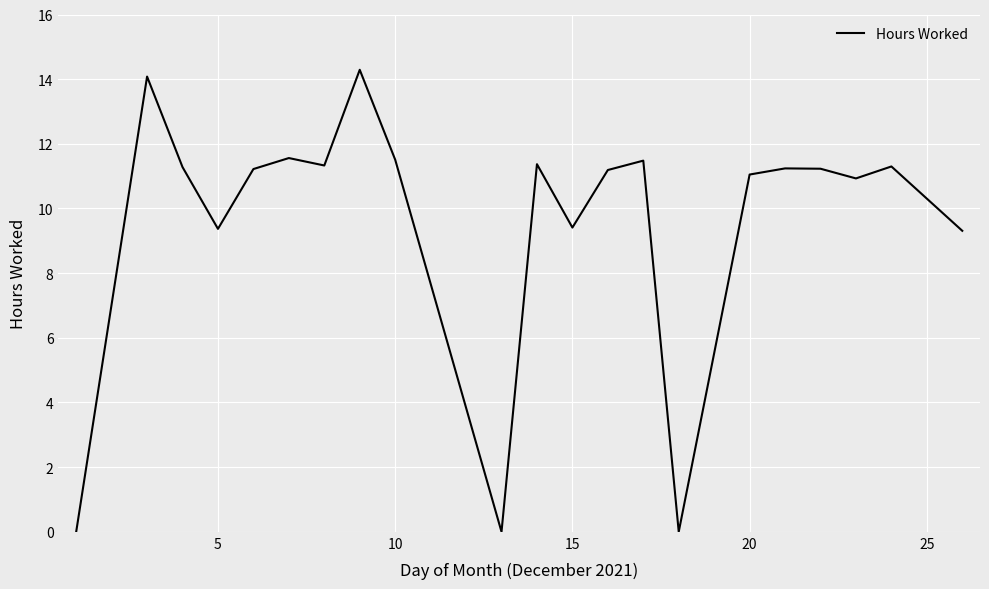

What is the greatest value displayed?

14.3